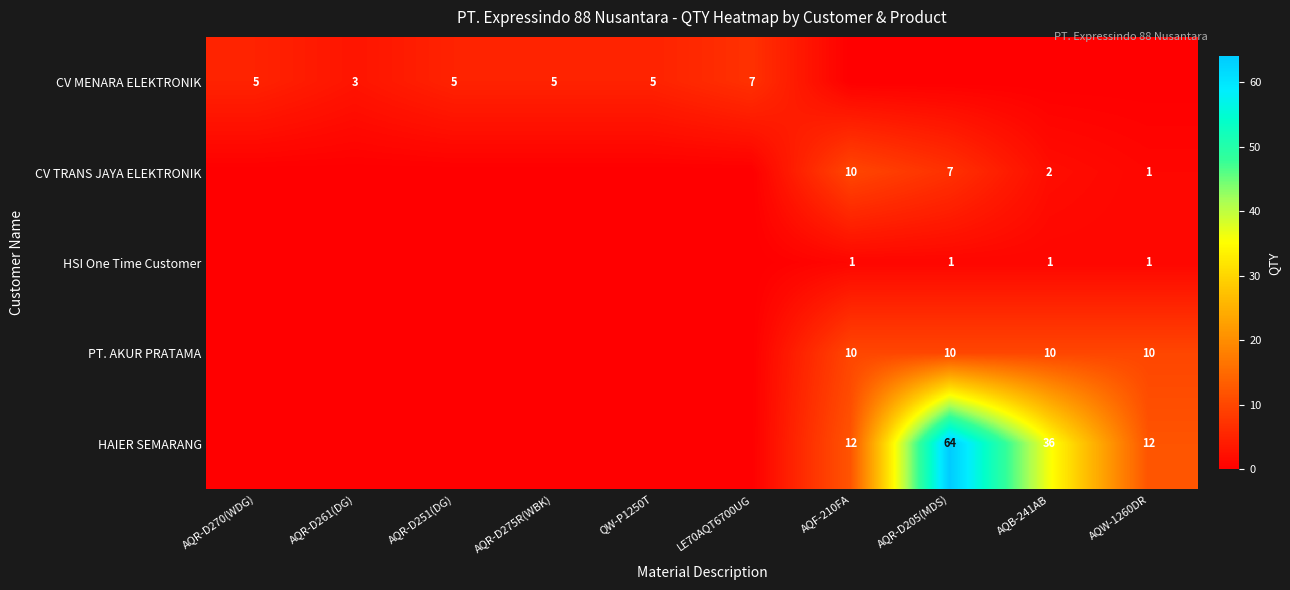

Is the value of CV TRANS JAYA ELEKTRONIK at AQR-D205(MDS) greater than the value of HAIER SEMARANG at AQB-241AB?

No